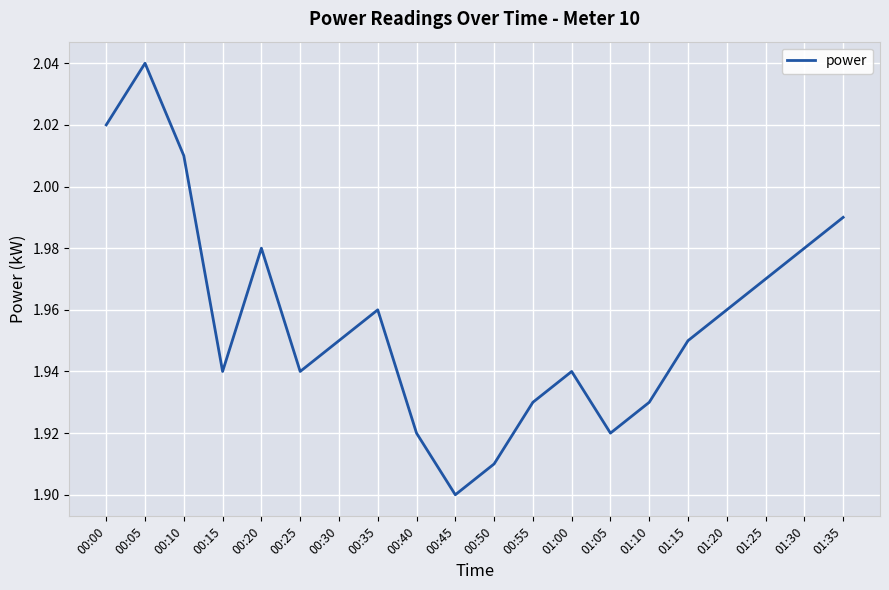

Does the chart display data point markers on the line(s)?

No